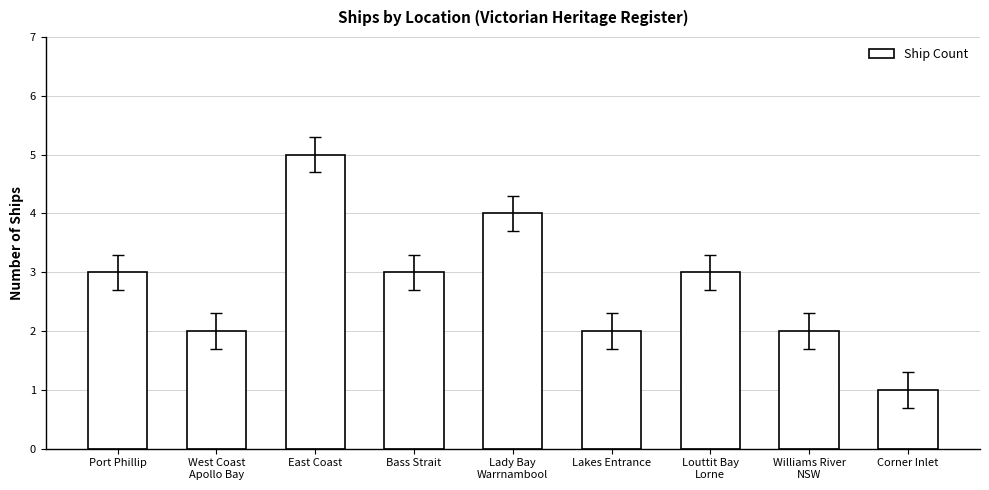

Is it true that the value at Lakes Entrance is 3?

False